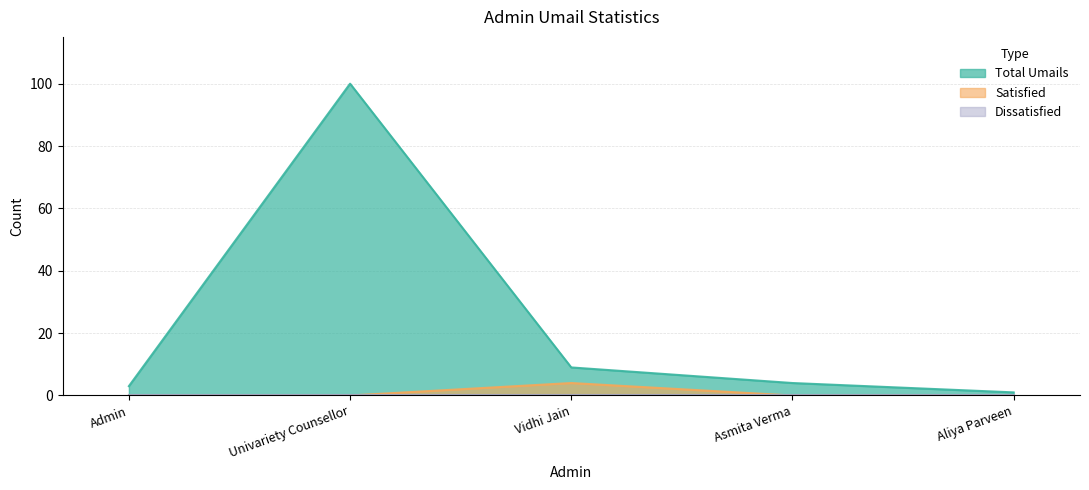

True or false: Satisfied has more than 1 interior local peaks.

False